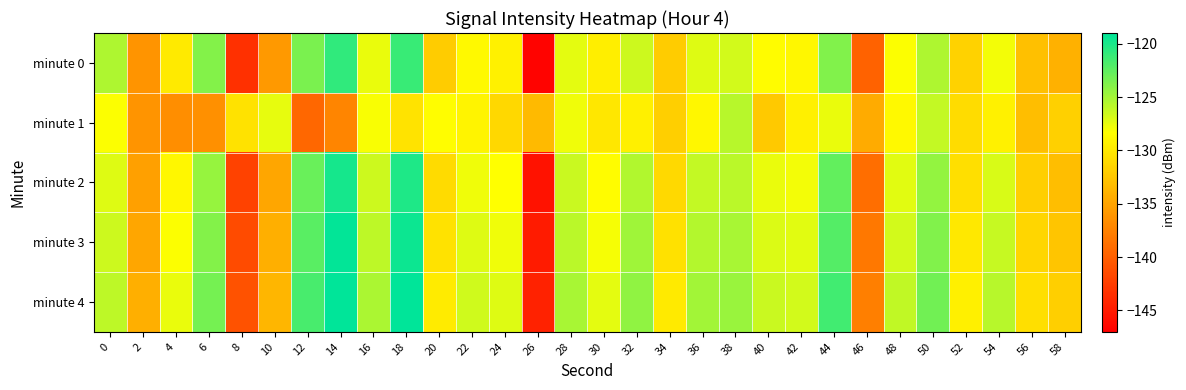

What is the difference between the highest and lowest values at 40?

5.9